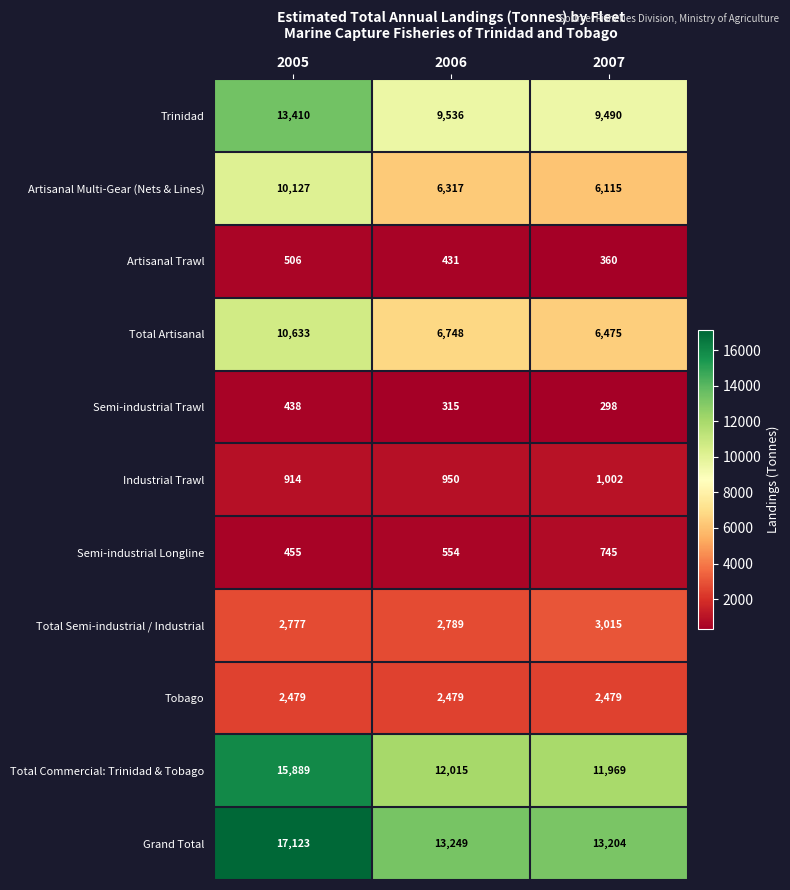

What is the difference between the maximum and second lowest values in the Artisanal Multi-Gear (Nets & Lines) series?

3810